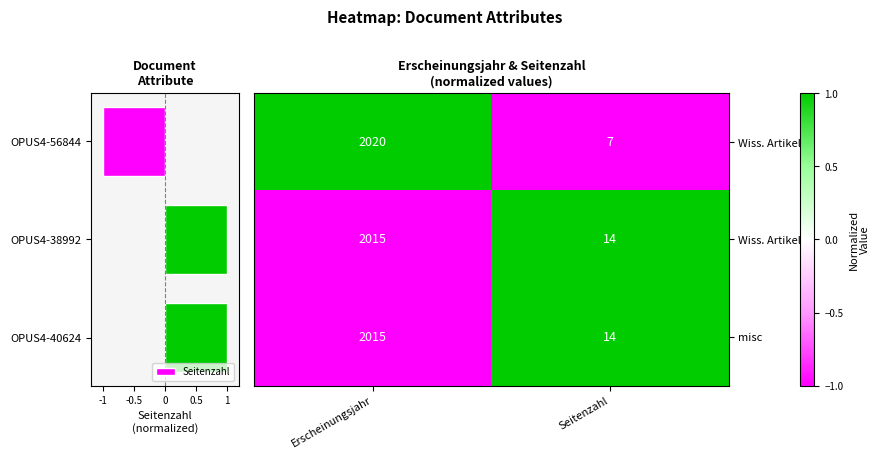

How many categories are shown in the chart?

2